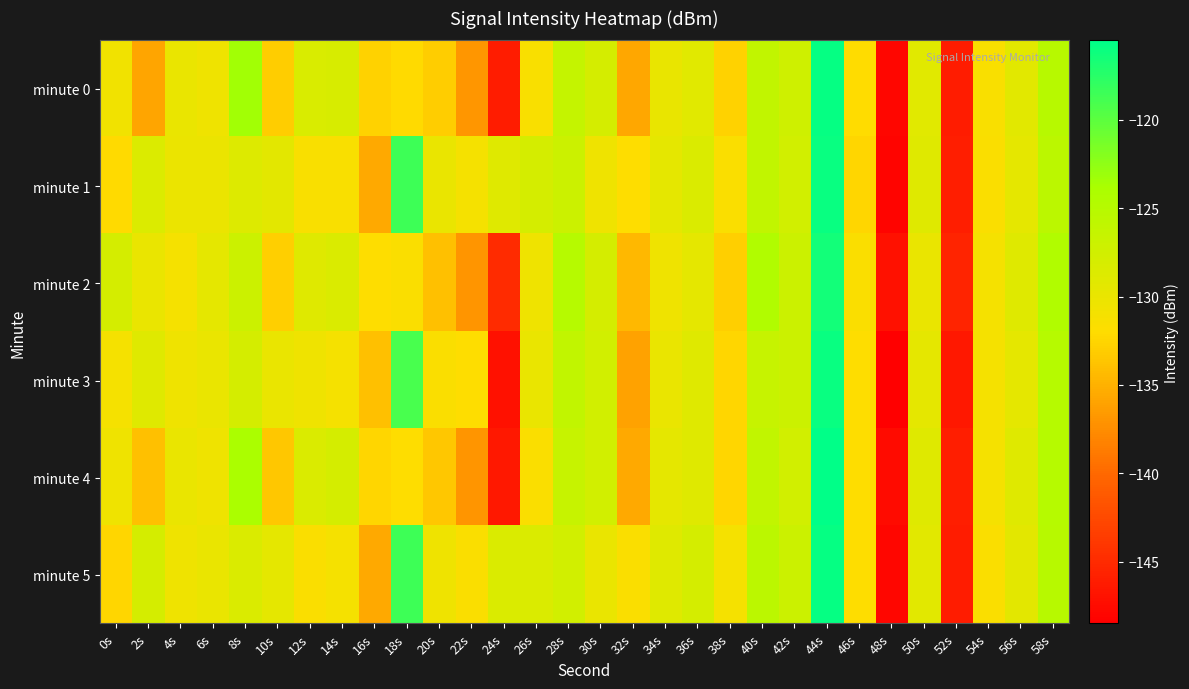

Reading left to right, transcribe all the data shown in this chart.

minute 0: 0s=-130.6	2s=-135.9	4s=-130.0	6s=-130.5	8s=-123.4	10s=-133.1	12s=-128.3	14s=-128.2	16s=-132.8	18s=-132.2	20s=-133.0	22s=-136.9	24s=-146.1	26s=-131.5	28s=-126.4	30s=-127.9	32s=-135.7	34s=-129.8	36s=-129.1	38s=-132.7	40s=-126.0	42s=-127.3	44s=-115.8	46s=-132.1	48s=-147.9	50s=-129.2	52s=-146.1	54s=-131.5	56s=-129.3	58s=-125.1
minute 1: 0s=-132.2	2s=-128.5	4s=-130.2	6s=-130.2	8s=-128.7	10s=-129.4	12s=-131.4	14s=-131.4	16s=-135.6	18s=-118.6	20s=-130.0	22s=-131.0	24s=-129.0	26s=-128.0	28s=-127.0	30s=-130.5	32s=-132.0	34s=-129.5	36s=-128.5	38s=-131.5	40s=-126.0	42s=-127.5	44s=-116.0	46s=-132.5	48s=-148.0	50s=-129.0	52s=-146.0	54s=-131.5	56s=-129.5	58s=-125.5
minute 2: 0s=-128.0	2s=-130.0	4s=-131.0	6s=-129.5	8s=-127.0	10s=-133.0	12s=-129.0	14s=-128.5	16s=-132.0	18s=-131.5	20s=-134.0	22s=-137.0	24s=-145.0	26s=-130.5	28s=-125.0	30s=-128.0	32s=-134.5	34s=-130.5	36s=-129.5	38s=-133.0	40s=-124.5	42s=-127.0	44s=-116.5	46s=-131.5	48s=-147.0	50s=-130.0	52s=-145.5	54s=-131.0	56s=-129.0	58s=-124.5
minute 3: 0s=-131.0	2s=-129.0	4s=-130.5	6s=-130.0	8s=-128.0	10s=-130.0	12s=-130.5	14s=-131.0	16s=-134.0	18s=-119.0	20s=-131.5	22s=-132.0	24s=-147.0	26s=-130.0	28s=-126.0	30s=-127.5	32s=-136.0	34s=-130.0	36s=-129.0	38s=-132.5	40s=-126.5	42s=-127.0	44s=-116.0	46s=-132.0	48s=-148.5	50s=-129.5	52s=-146.5	54s=-131.0	56s=-129.5	58s=-125.0
minute 4: 0s=-130.5	2s=-134.0	4s=-130.0	6s=-130.5	8s=-124.0	10s=-133.5	12s=-128.5	14s=-128.0	16s=-132.5	18s=-132.0	20s=-133.5	22s=-137.0	24s=-146.5	26s=-131.5	28s=-126.5	30s=-127.5	32s=-135.5	34s=-129.5	36s=-129.0	38s=-132.5	40s=-126.0	42s=-127.5	44s=-115.5	46s=-132.0	48s=-147.5	50s=-129.0	52s=-146.0	54s=-131.0	56s=-129.0	58s=-125.0
minute 5: 0s=-132.5	2s=-128.0	4s=-130.5	6s=-130.0	8s=-128.5	10s=-129.5	12s=-131.5	14s=-131.0	16s=-135.5	18s=-118.5	20s=-130.5	22s=-131.5	24s=-128.5	26s=-128.5	28s=-127.5	30s=-130.0	32s=-131.5	34s=-129.0	36s=-128.0	38s=-131.0	40s=-125.5	42s=-127.0	44s=-115.8	46s=-132.0	48s=-147.9	50s=-129.2	52s=-146.1	54s=-131.5	56s=-129.3	58s=-125.1